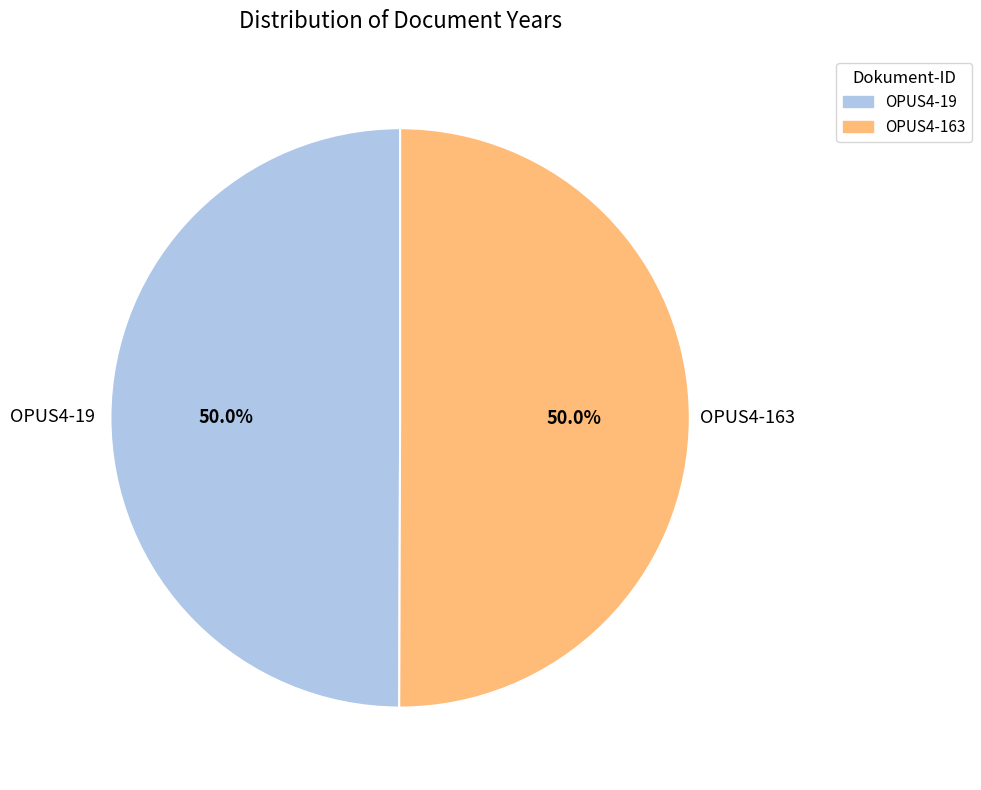

What percentage is the OPUS4-163 slice, to the nearest percent?

50%